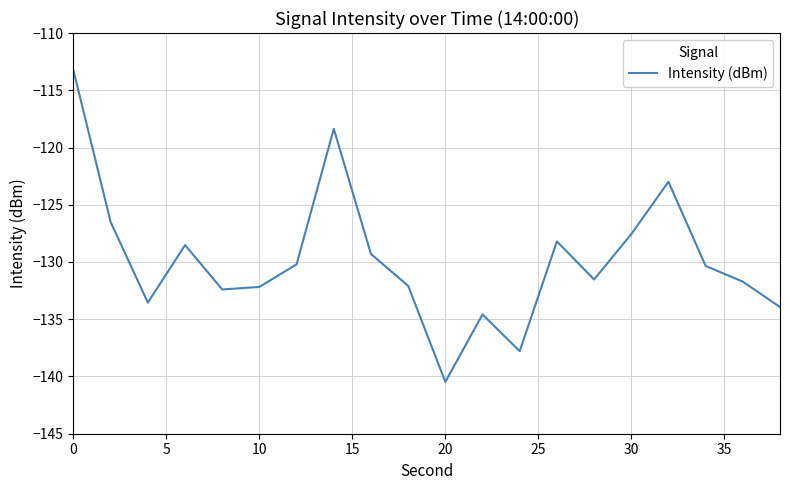

What is the difference between the maximum and minimum values?

27.2